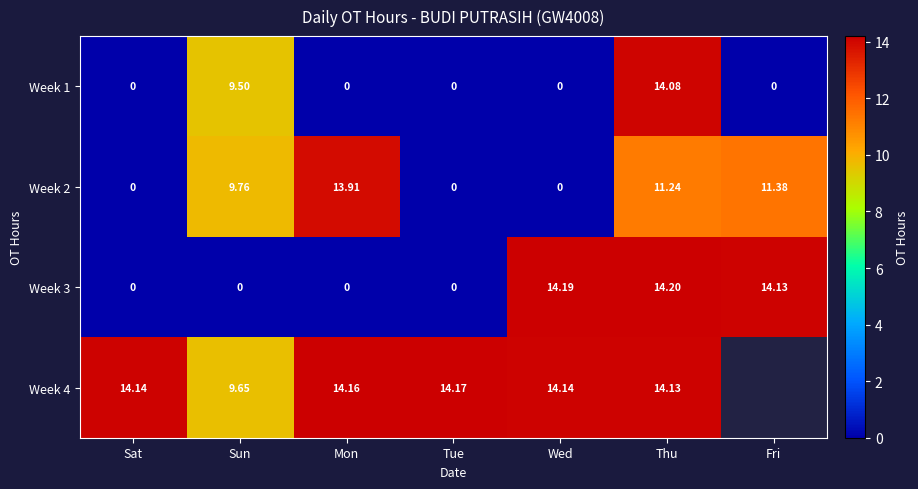

Which category has the highest value across all series?

Thu